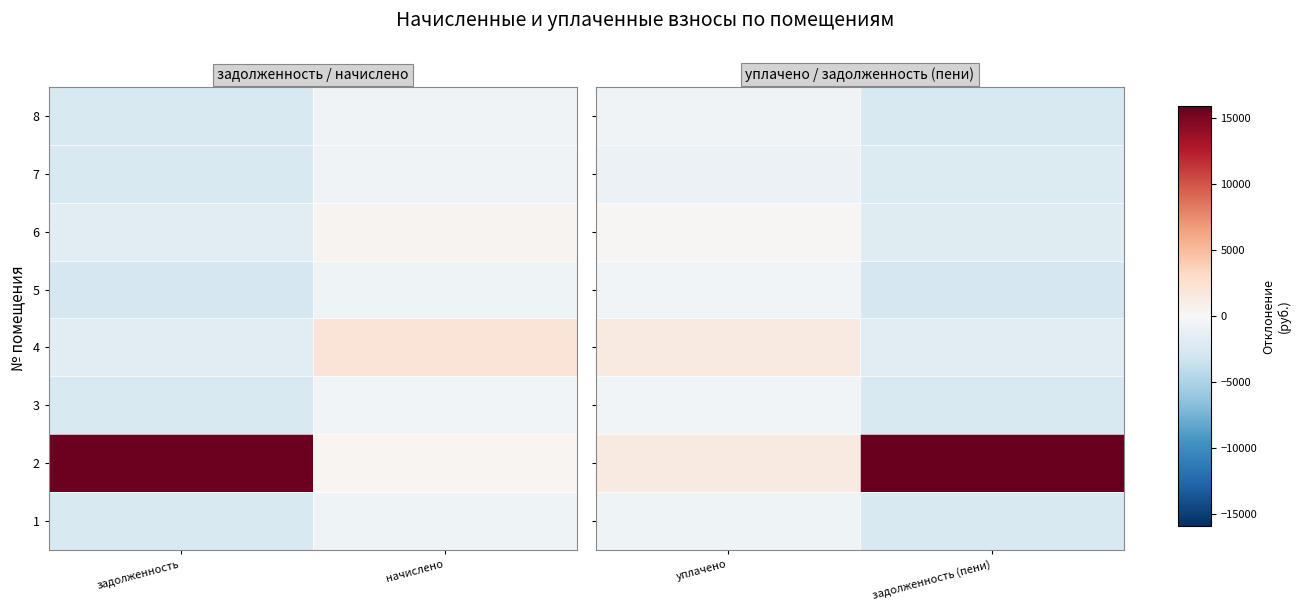

True or false: 1 has a value of -1167.6 at задолженность (пени).

False